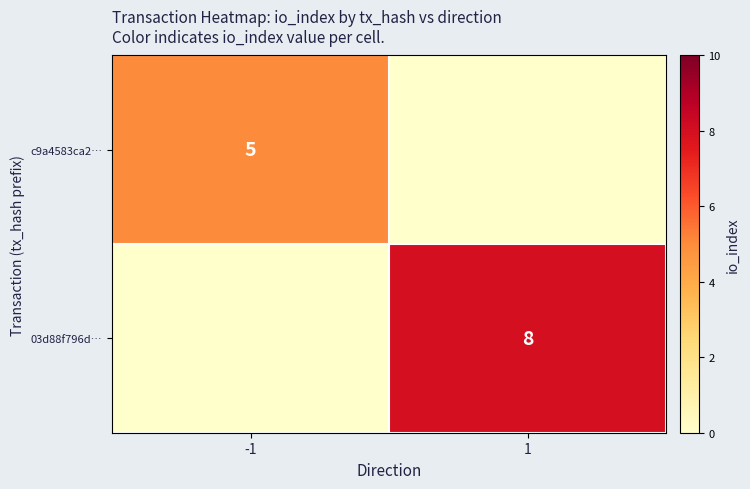

The 03d88f796d… series shows 5 at 1. True or false?

False